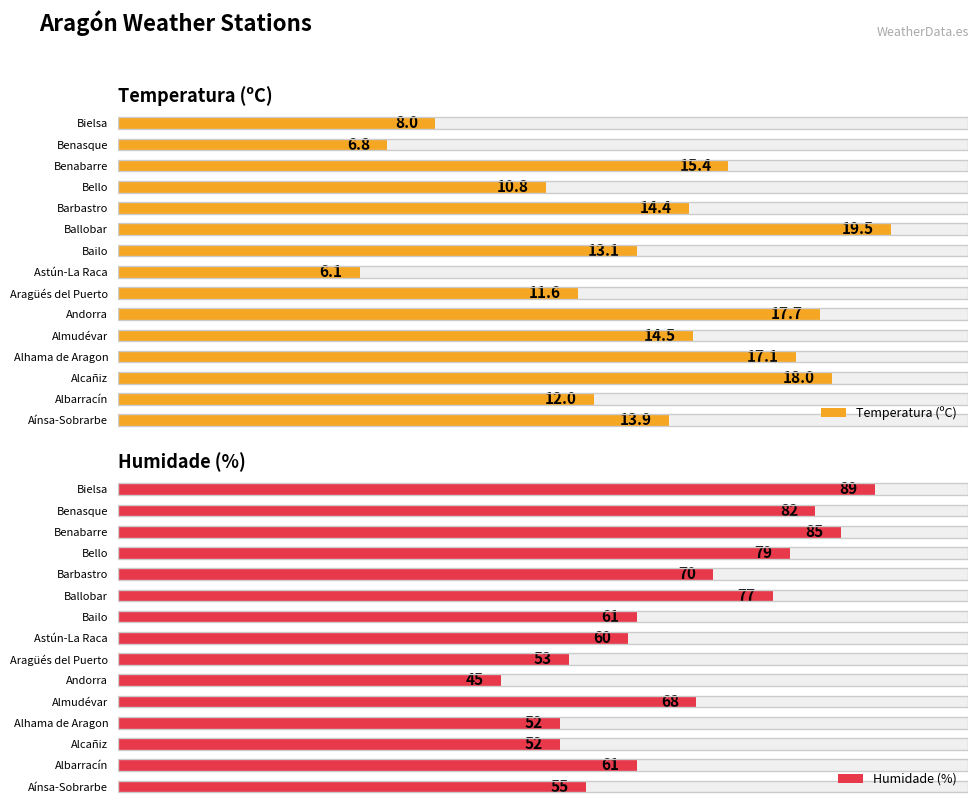

Rank the series by their average value, from highest to lowest.

Humidade (%), Temperatura (ºC)